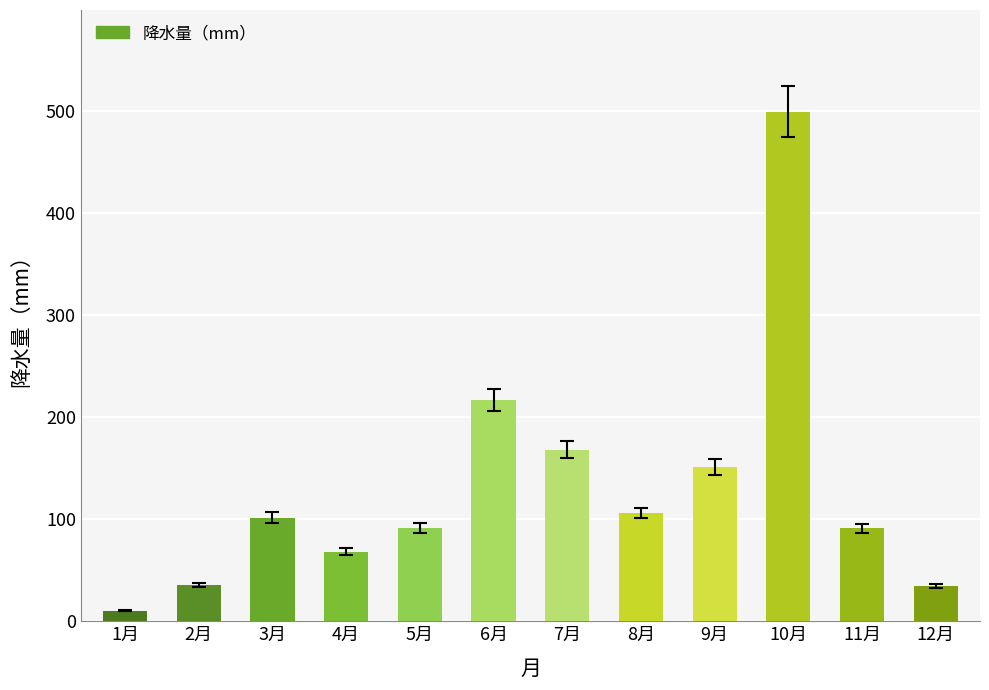

The chart shows a value of 157.0 at 5月. True or false?

False